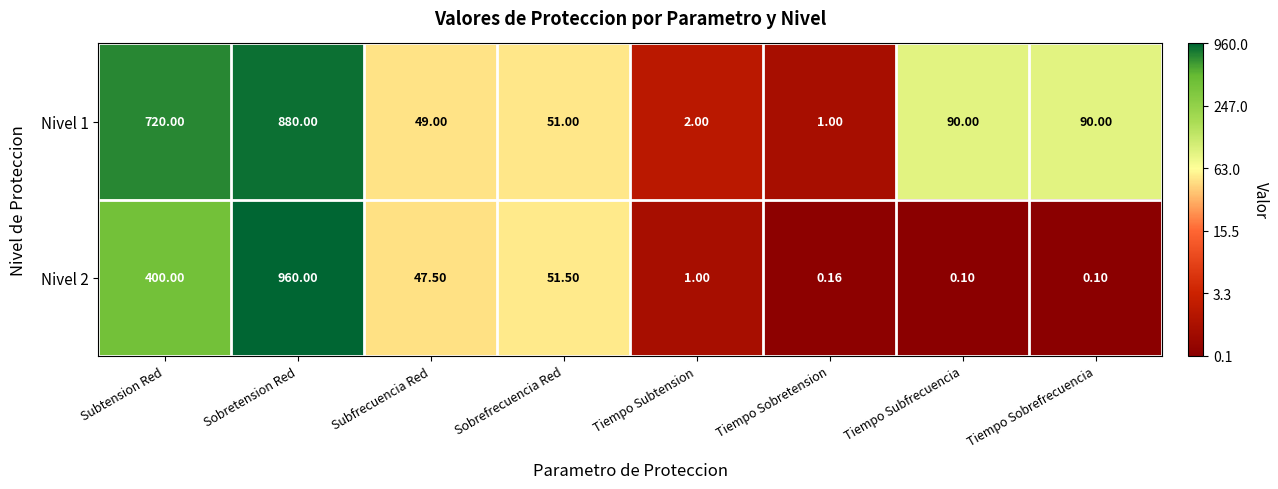

How many data points does each series have?

8